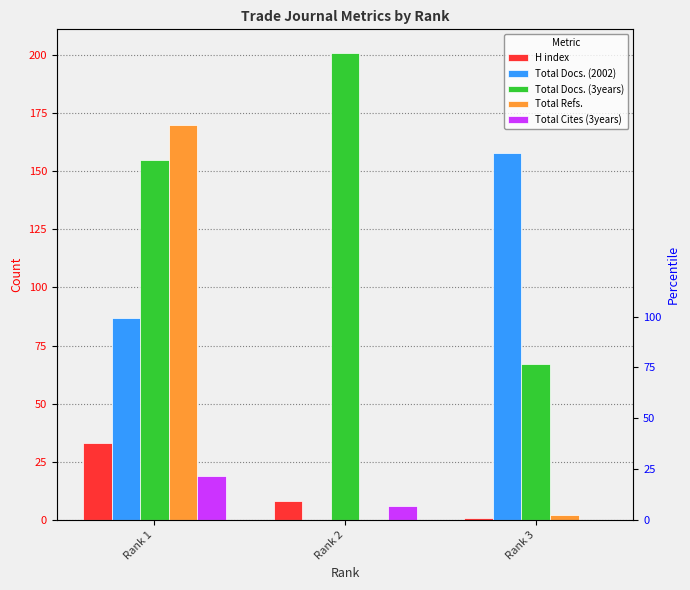

The value of Total Docs. (2002) at Rank 1 is 121. True or false?

False